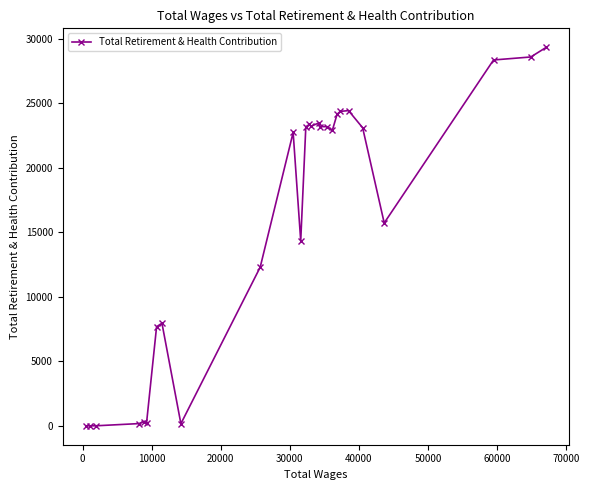

Is this an area chart (filled region under the line)?

No